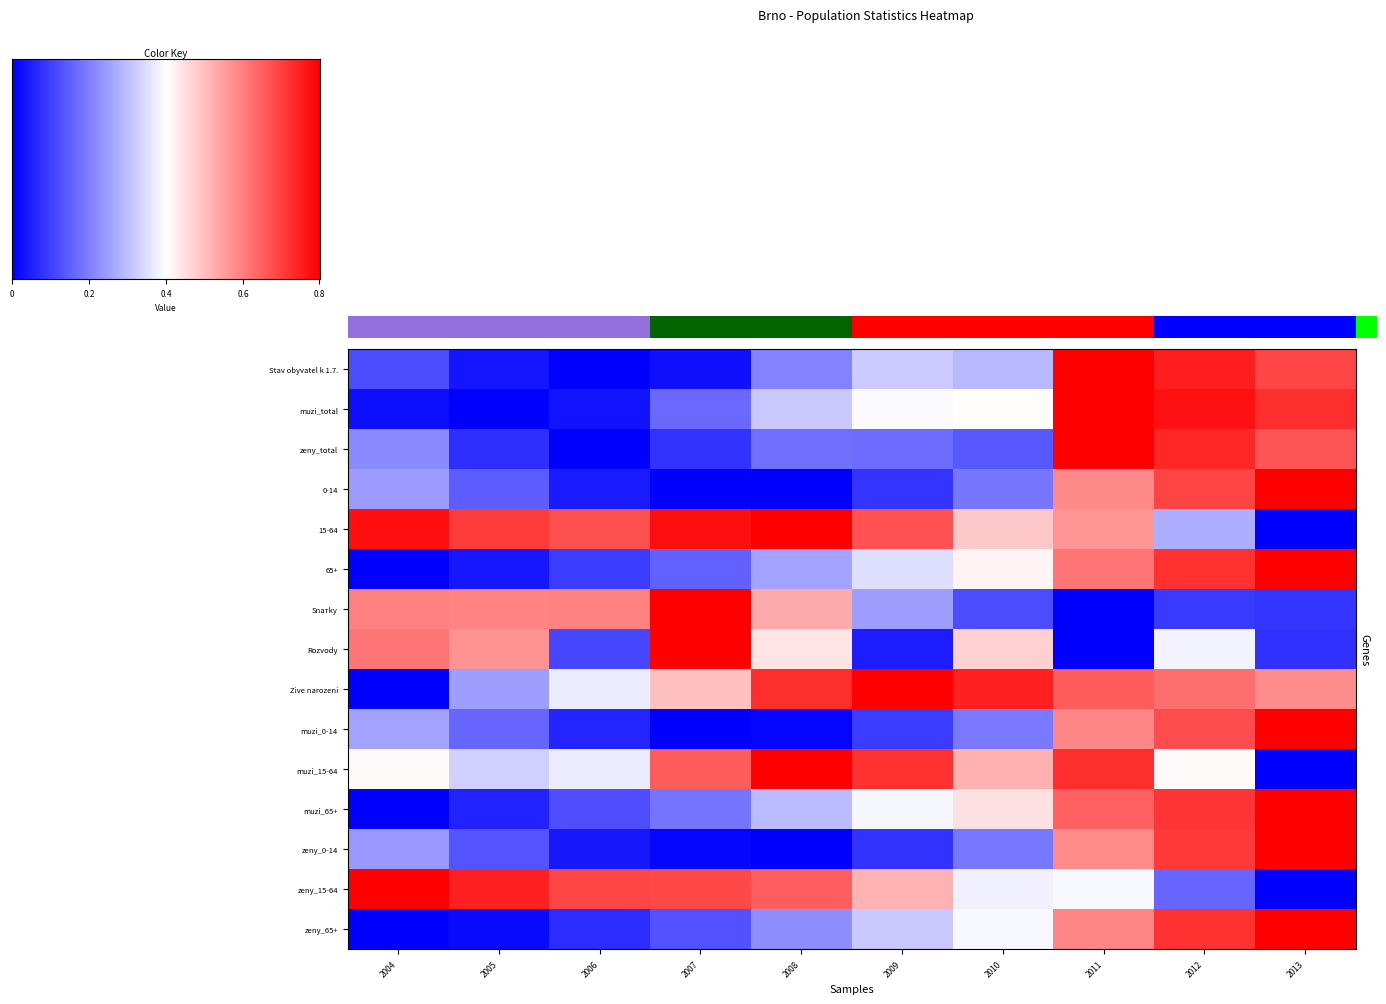

What is the total value across all series at 2012?

10.6